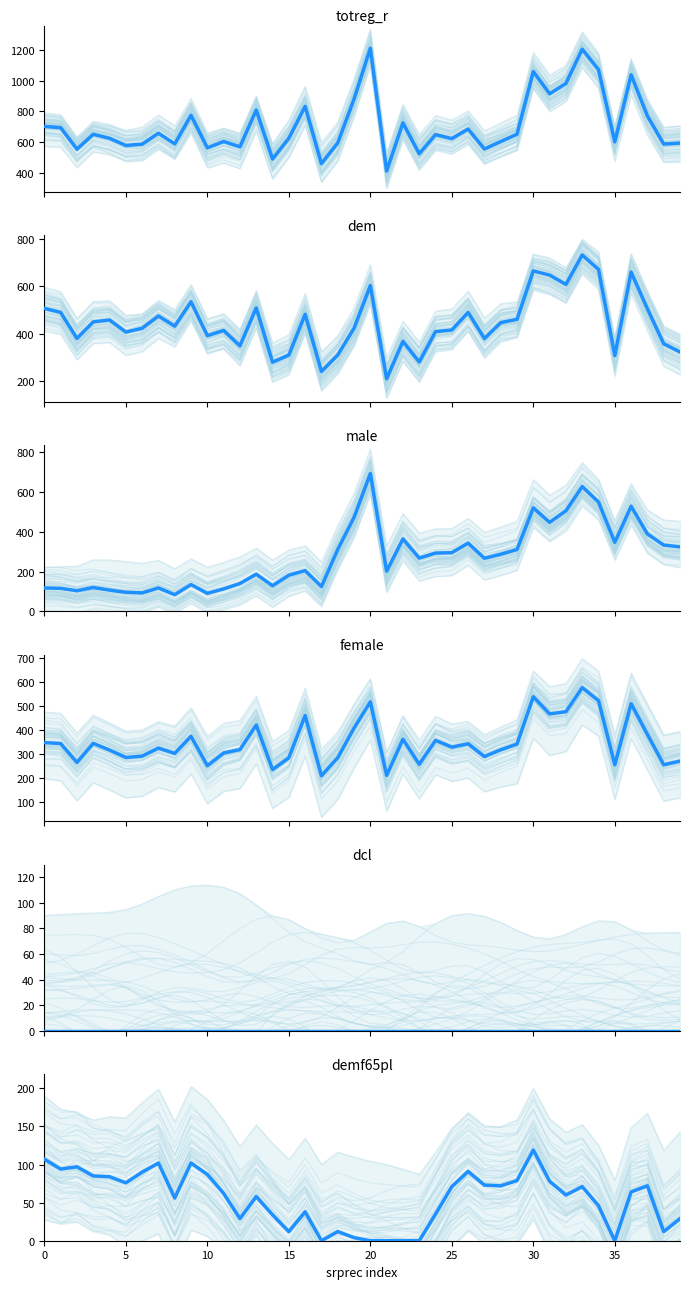

The demf65pl mean series shows 151 at 26. True or false?

False